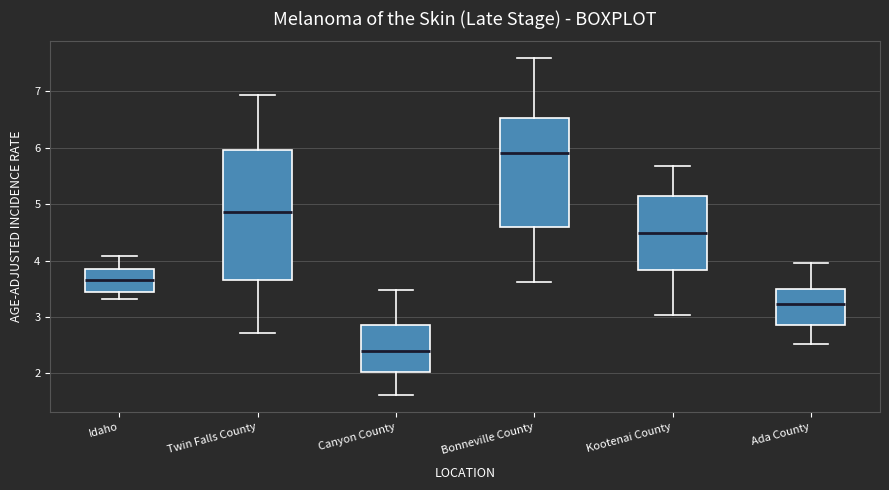

Which box's median line is the highest?

Bonneville County